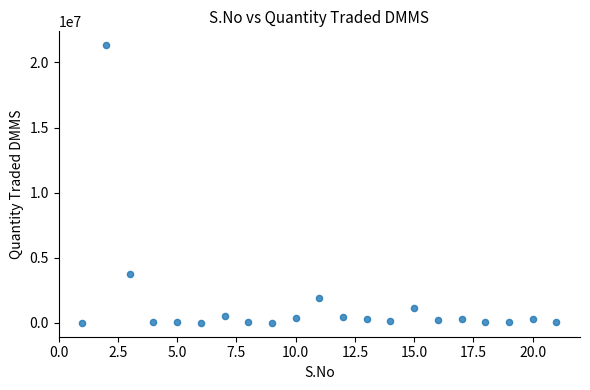

What is the range of Y values (max minus min)?

21325375.6